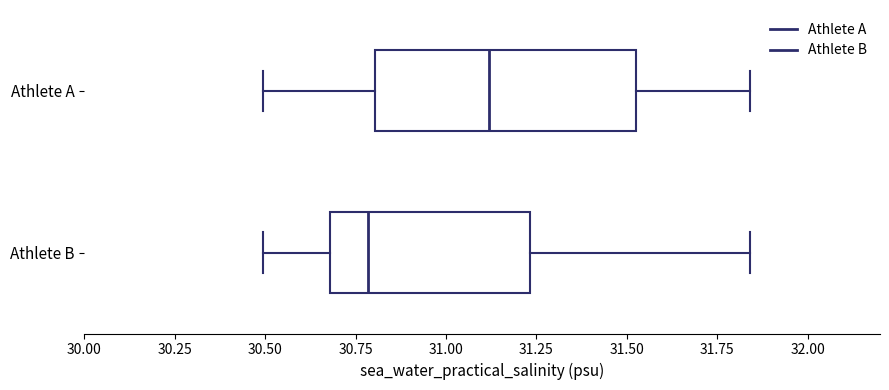

Where does the right whisker of the box for Athlete A end on the x-axis? The values are not printed on the chart, so give them approximately, as read against the axis.

31.85